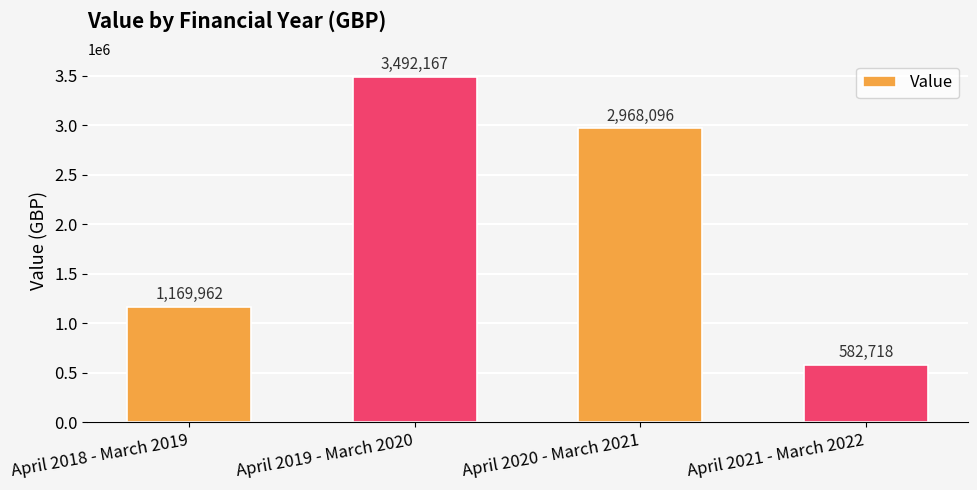

What is the value of the 4th bar from the left?

582718